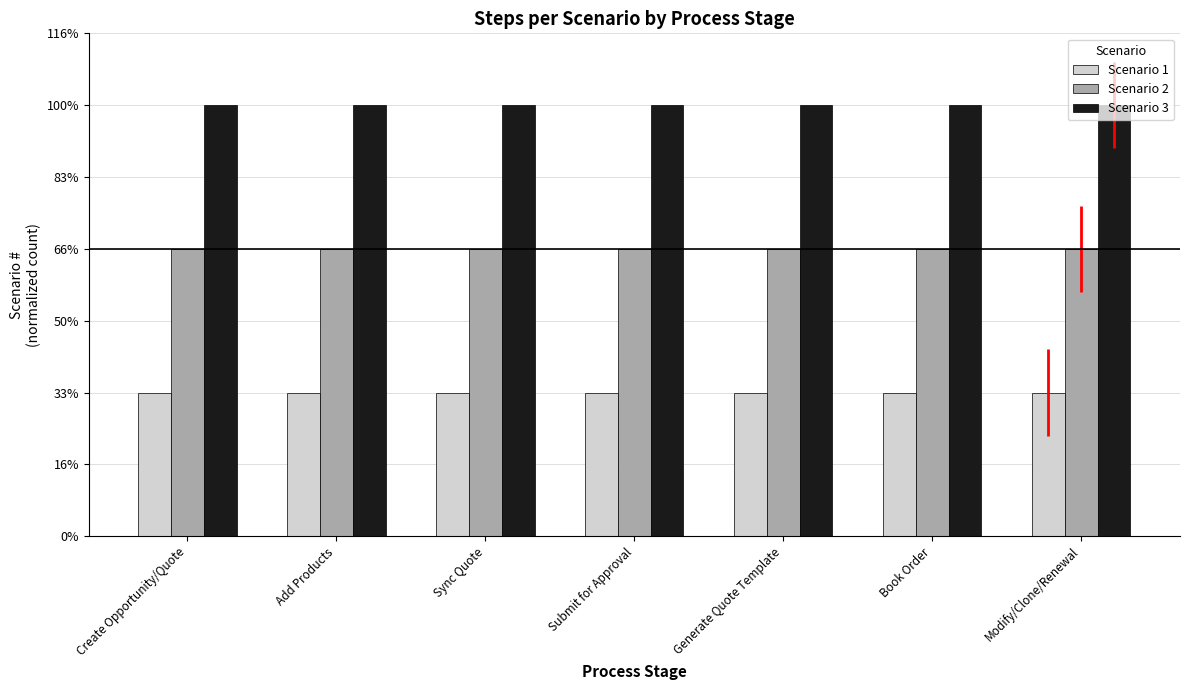

Reading left to right, extract all data points from this chart.

Scenario 1: 1	1	1	1	1	1	1
Scenario 2: 2	2	2	2	2	2	2
Scenario 3: 3	3	3	3	3	3	3